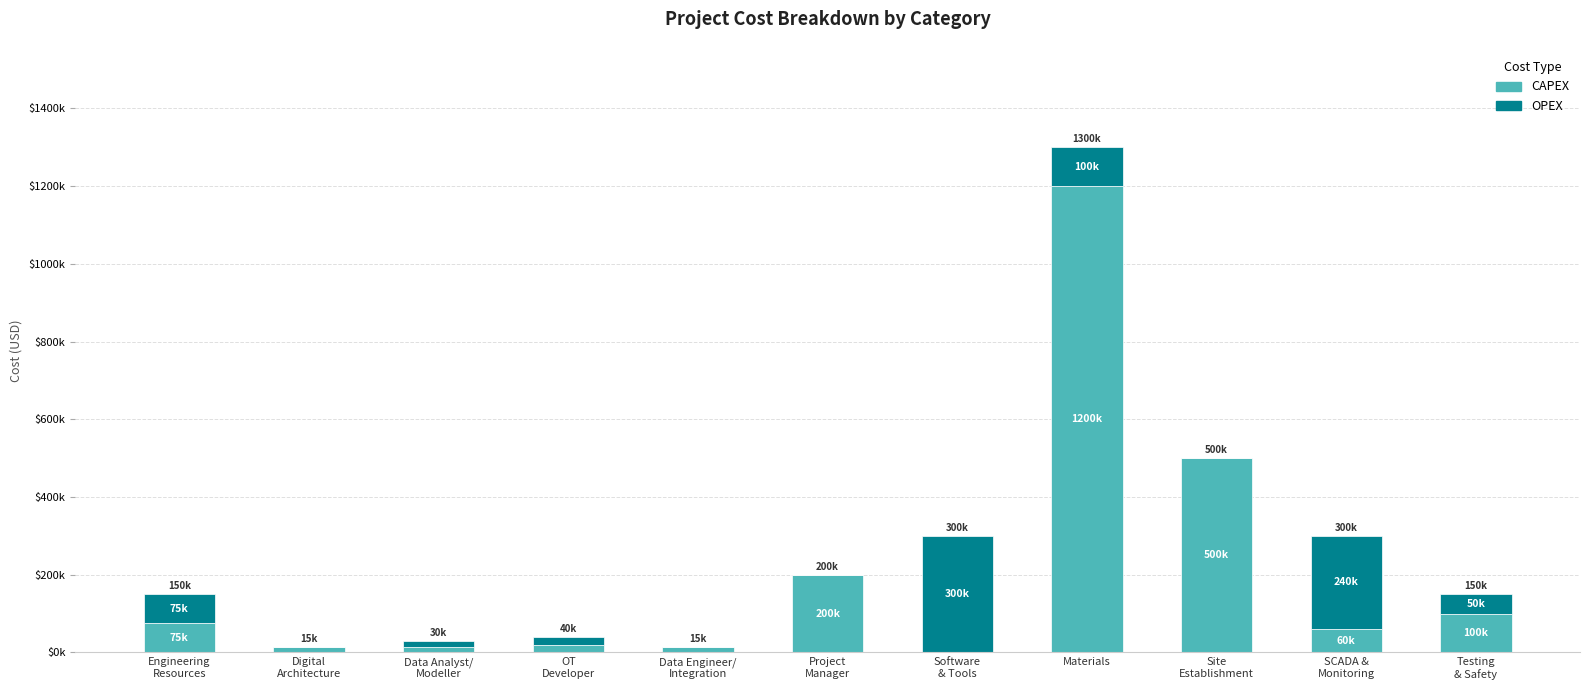

What are all the series names shown in the legend?

CAPEX, OPEX